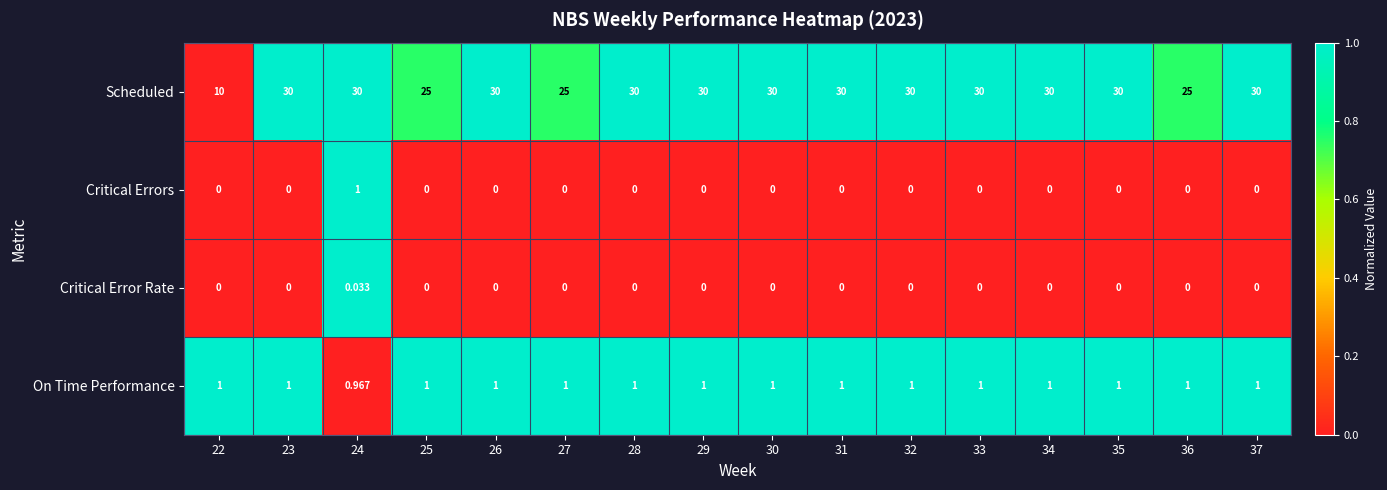

At how many categories does at least one series exceed 0?

16